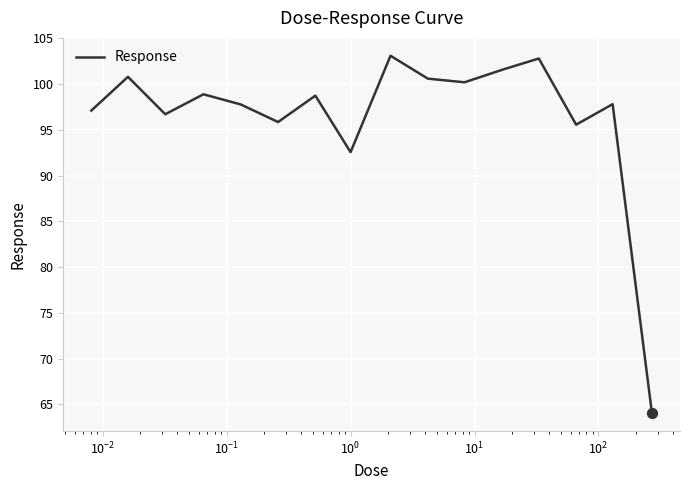

What is the difference between the maximum and minimum values?

39.1